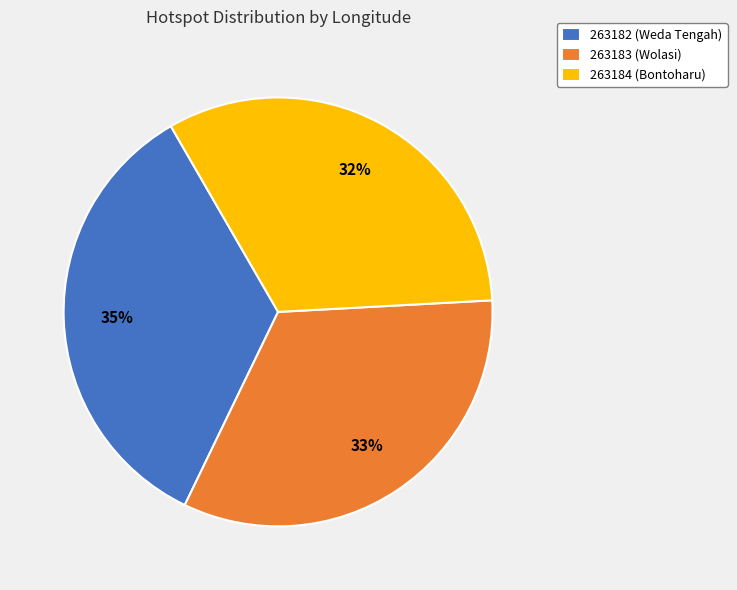

Which category has the smallest portion of the pie?

263184 (Bontoharu)